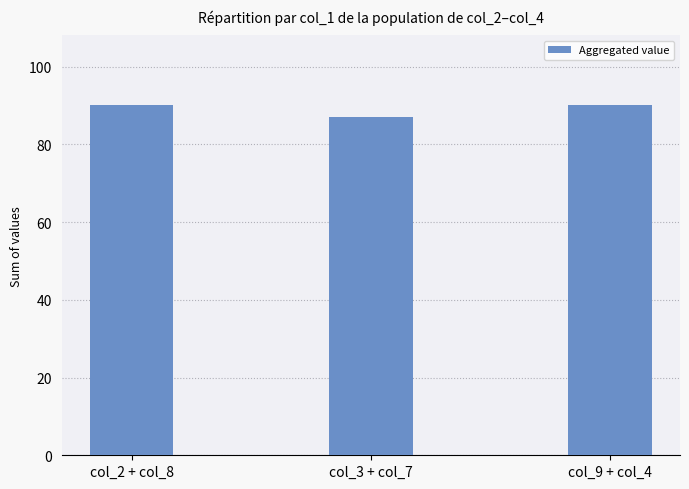

What position from the right is col_9 + col_4?

1